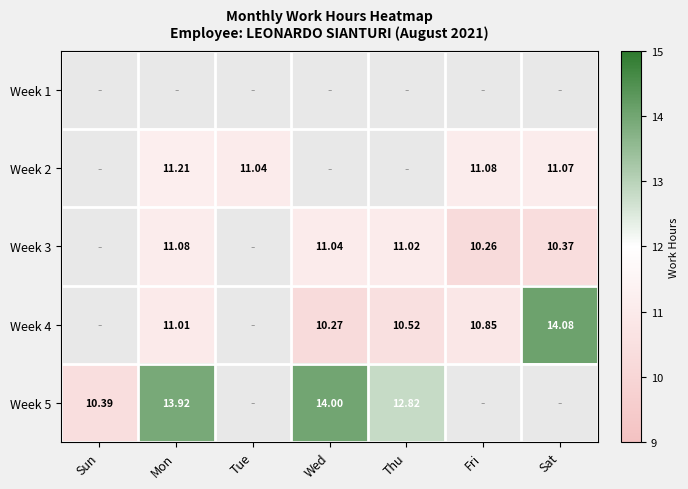

Is the value of Week 3 at Fri greater than the value of Week 5 at Thu?

No